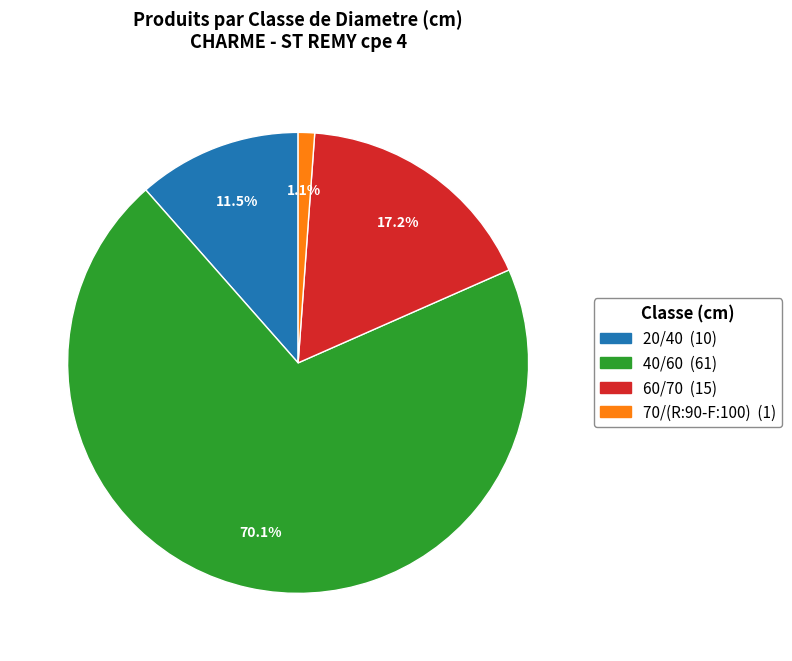

To the nearest percent, what percentage of the pie is 70/(R:90-F:100)?

1%